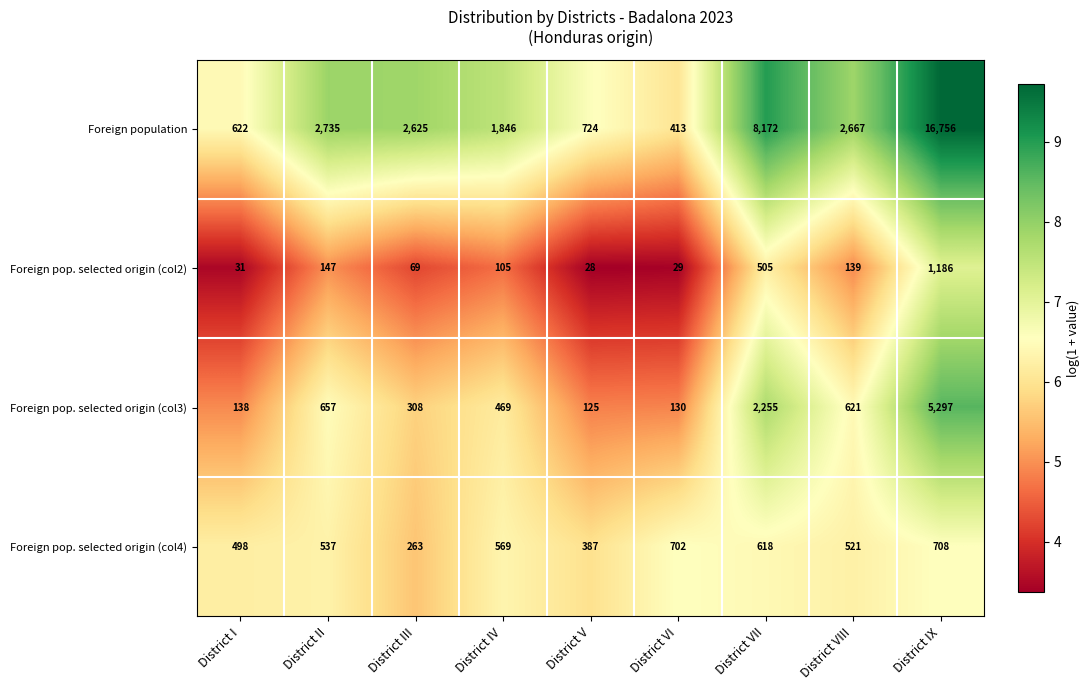

Rank the series by their maximum value, from lowest to highest.

Foreign pop. selected origin (col4), Foreign pop. selected origin (col2), Foreign pop. selected origin (col3), Foreign population